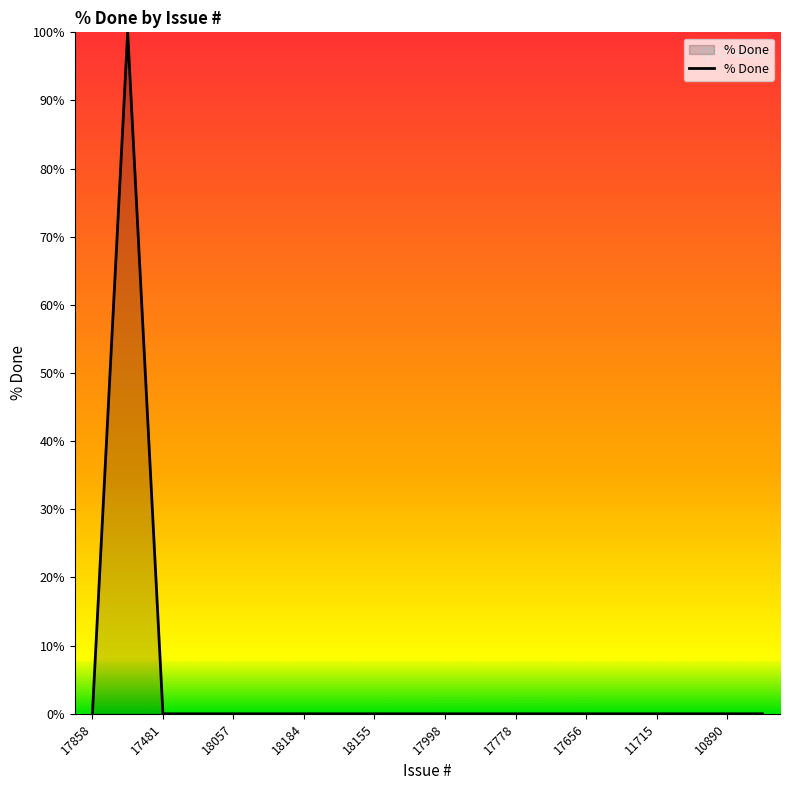

What is the maximum value shown in the chart?

100